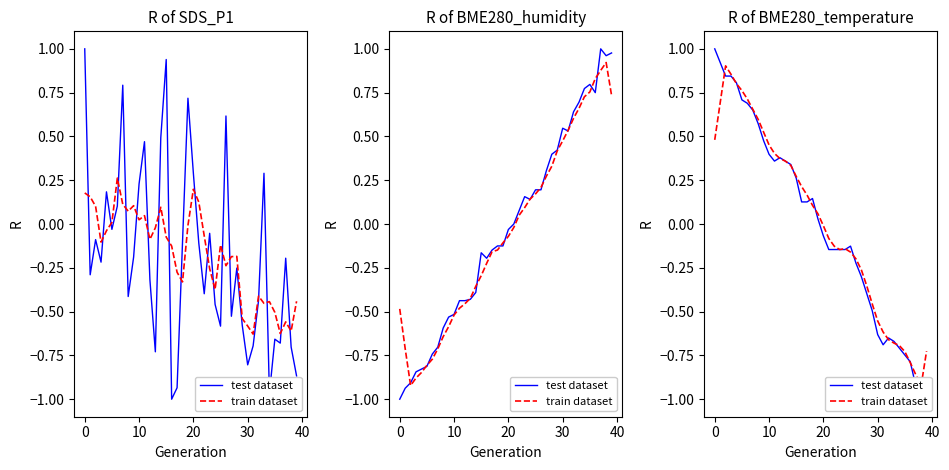

How many times do train dataset and test dataset cross each other?

13